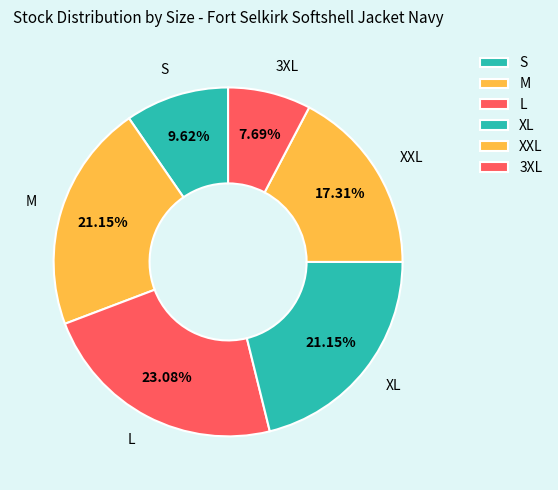

How many slices are in this pie chart?

6